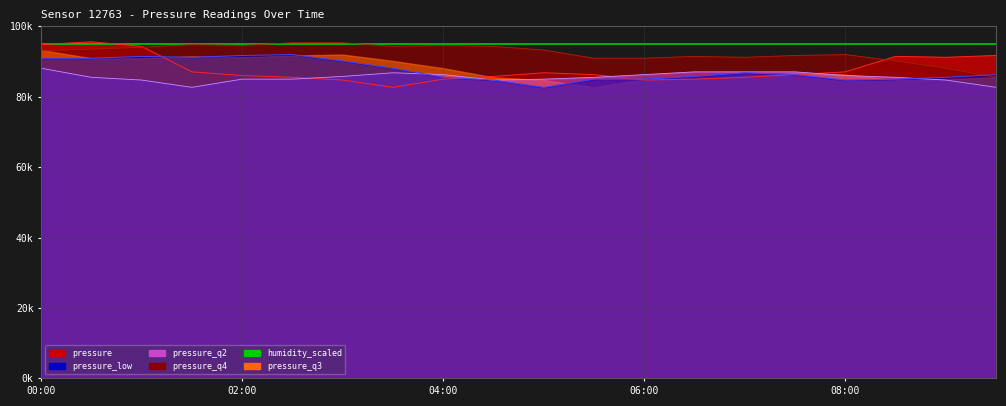

After their last crossing, which series has the higher values: pressure_line or pq4_line?

pressure_line